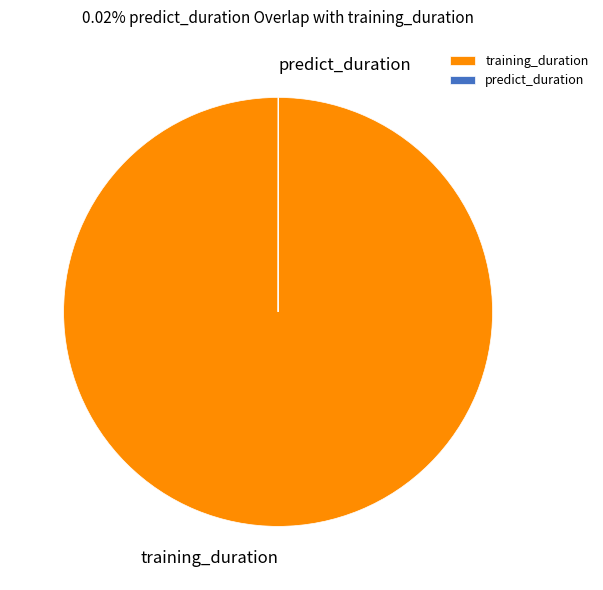

Which category has the biggest portion of the pie?

training_duration